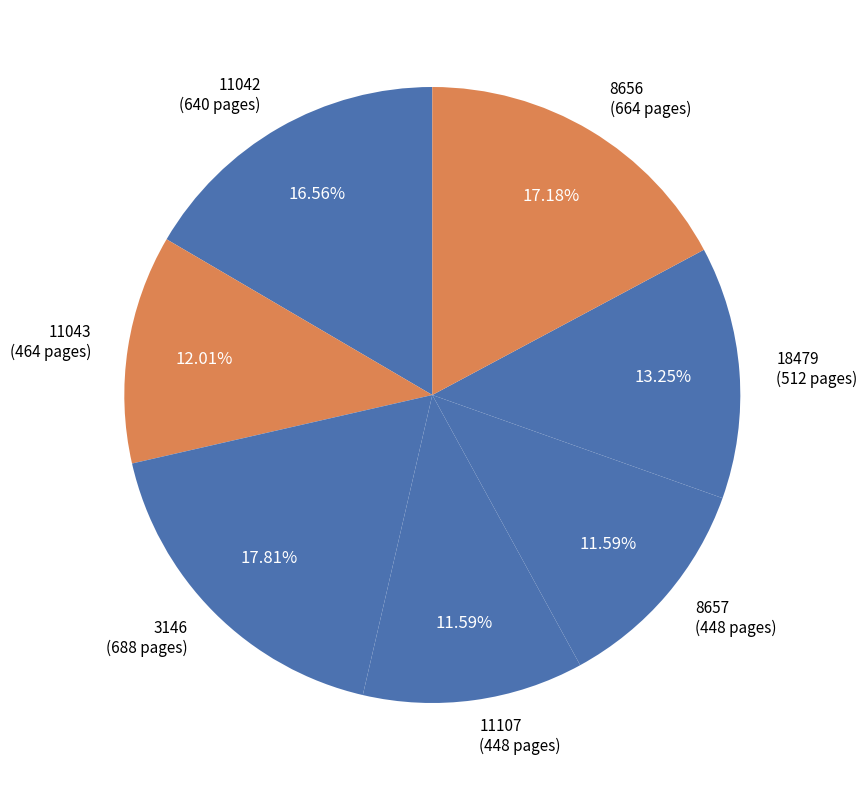

How many segments does this pie chart have?

7